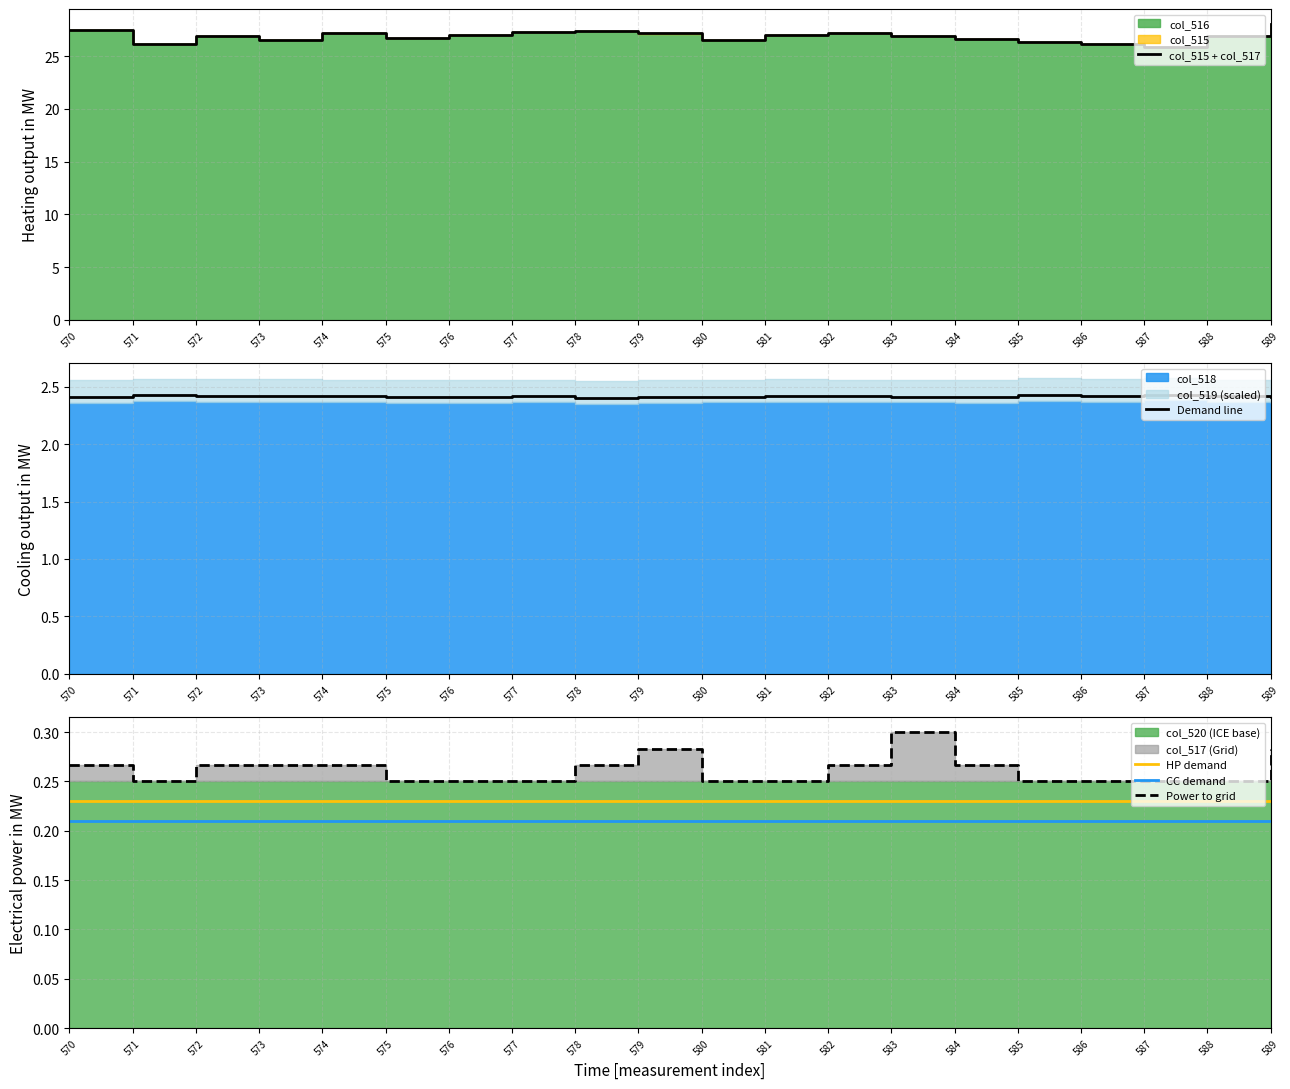

What is the lowest value of the CC demand series?

0.2